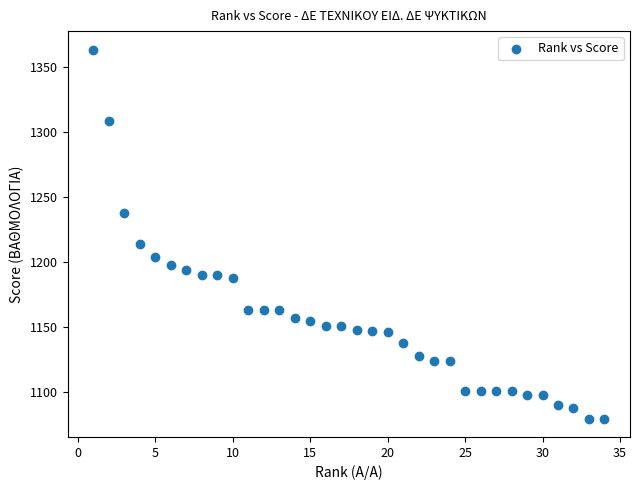

What is the range of Y values (max minus min)?

283